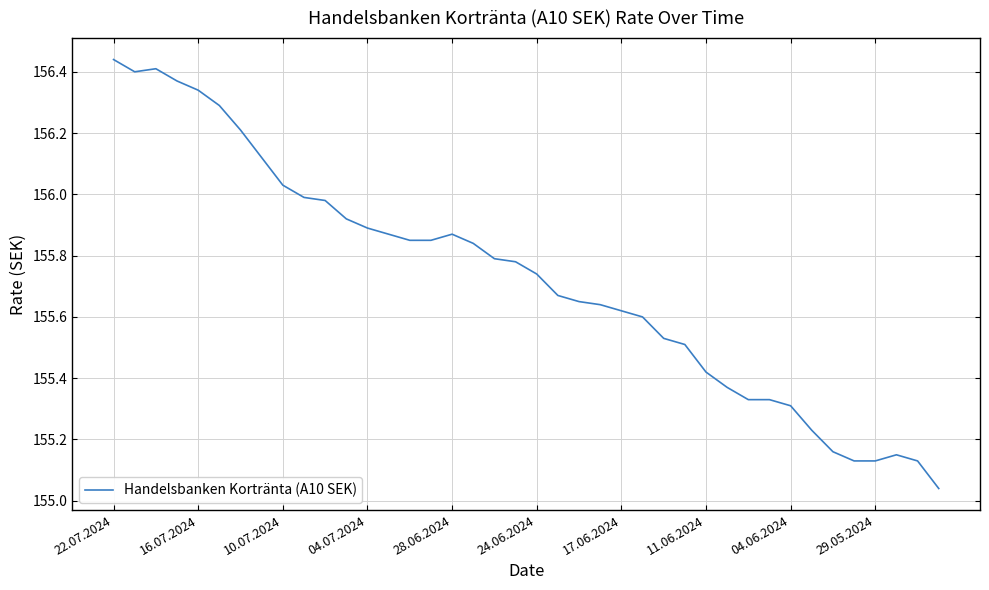

What is the difference between the maximum and minimum values?

1.4